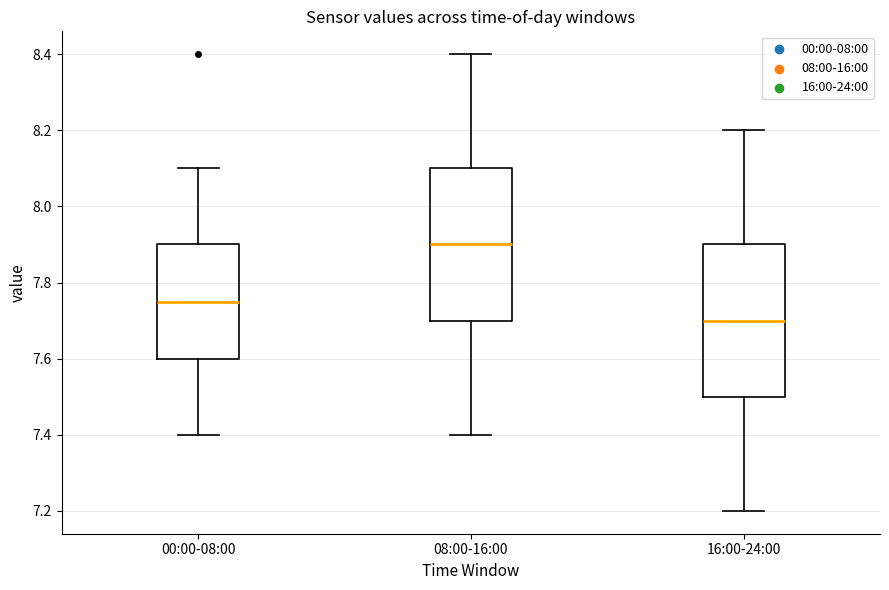

Where is the upper edge of the box for 08:00-16:00 on the y-axis? The values are not printed on the chart, so give them approximately, as read against the axis.

8.10